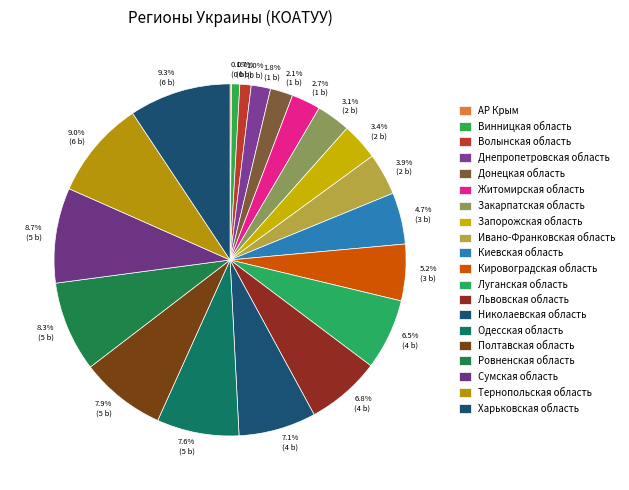

Which category has the biggest portion of the pie?

Харьковская область